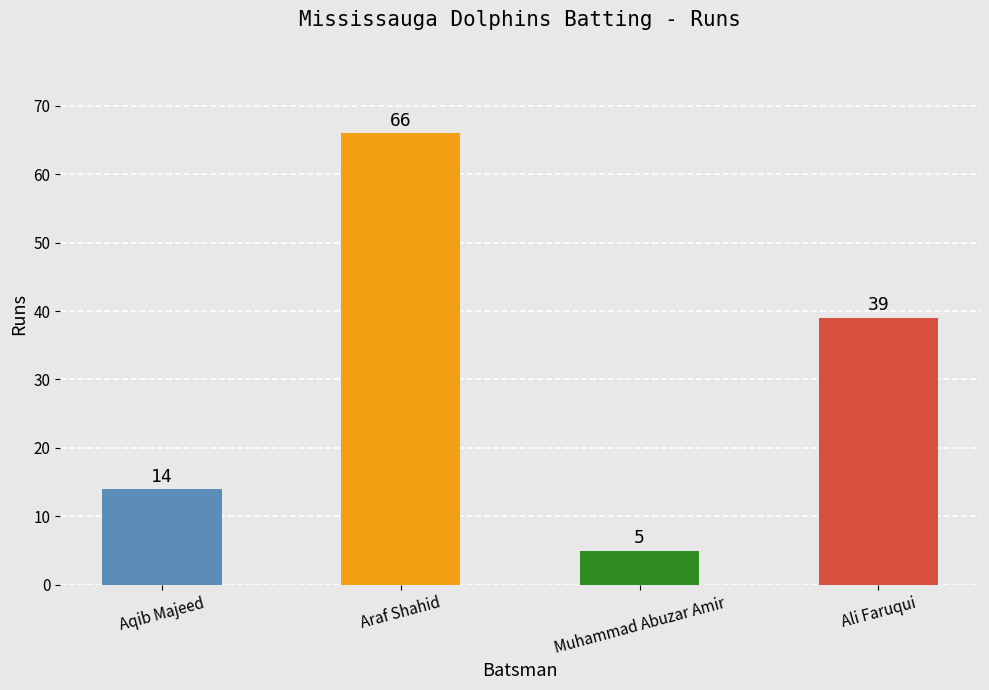

Which has a higher value, Ali Faruqui or Aqib Majeed?

Ali Faruqui